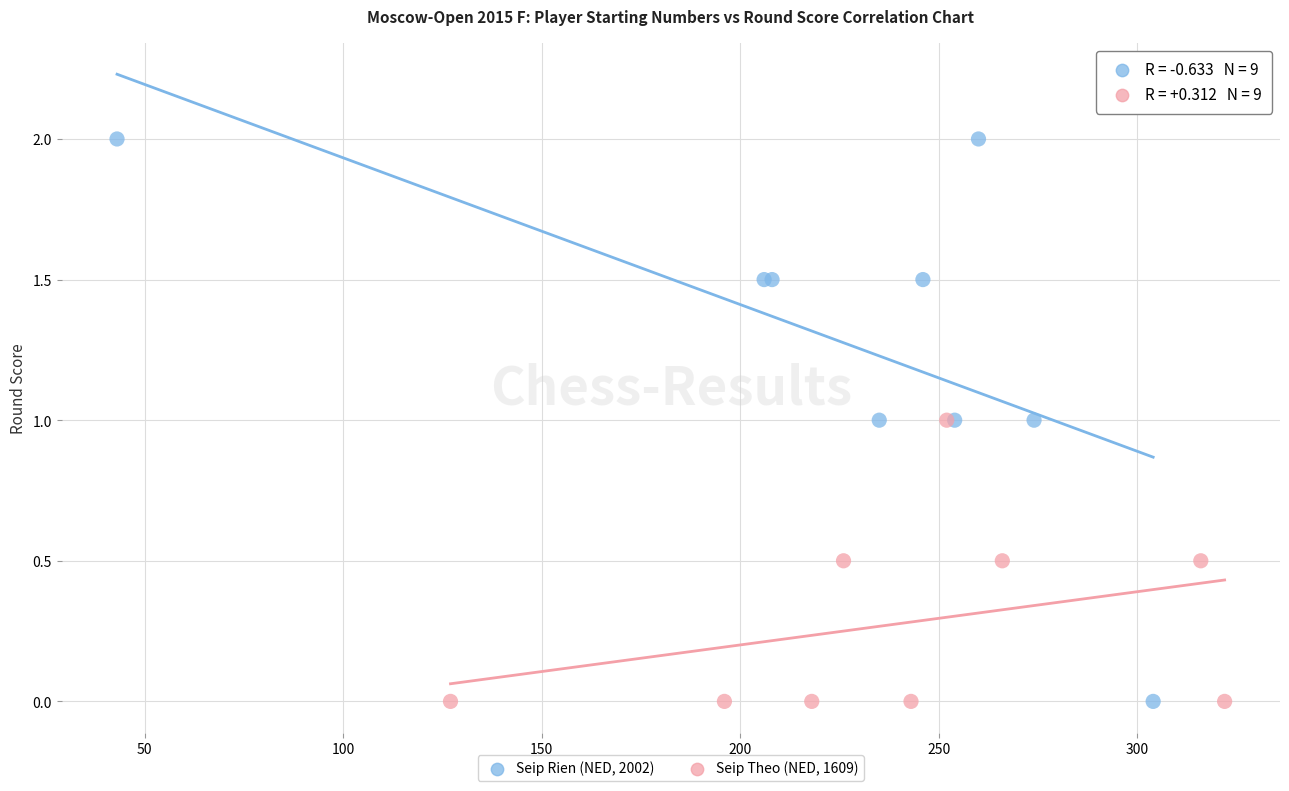

Which series contains the highest Y value?

Seip Rien (NED, 2002)